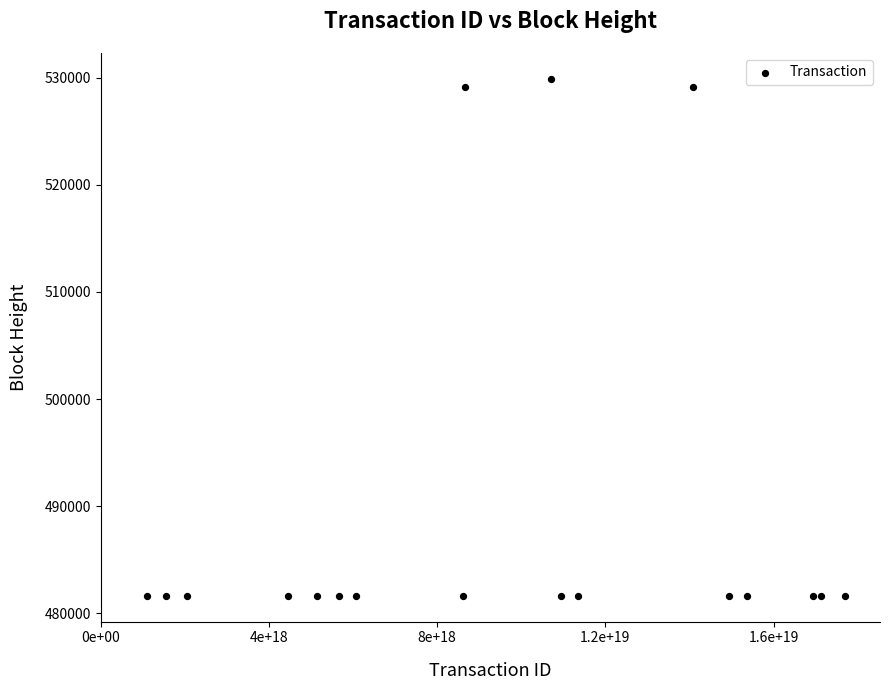

What is the range of Y values (max minus min)?

48231